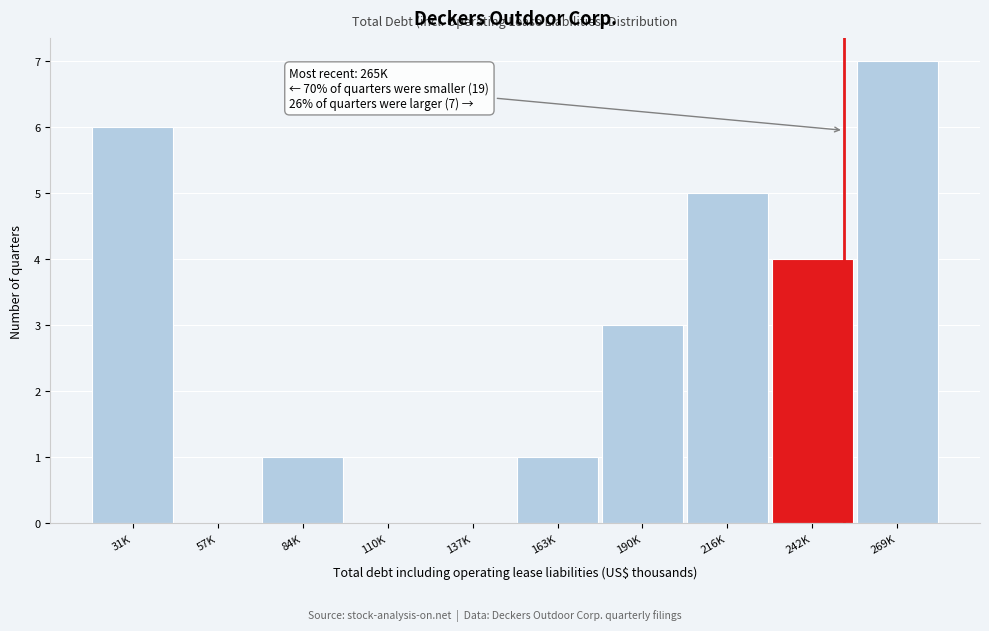

Reading left to right, list all the values displayed in this chart.

31K=6	57K=0	84K=1	110K=0	137K=0	163K=1	190K=3	216K=5	242K=4	269K=7